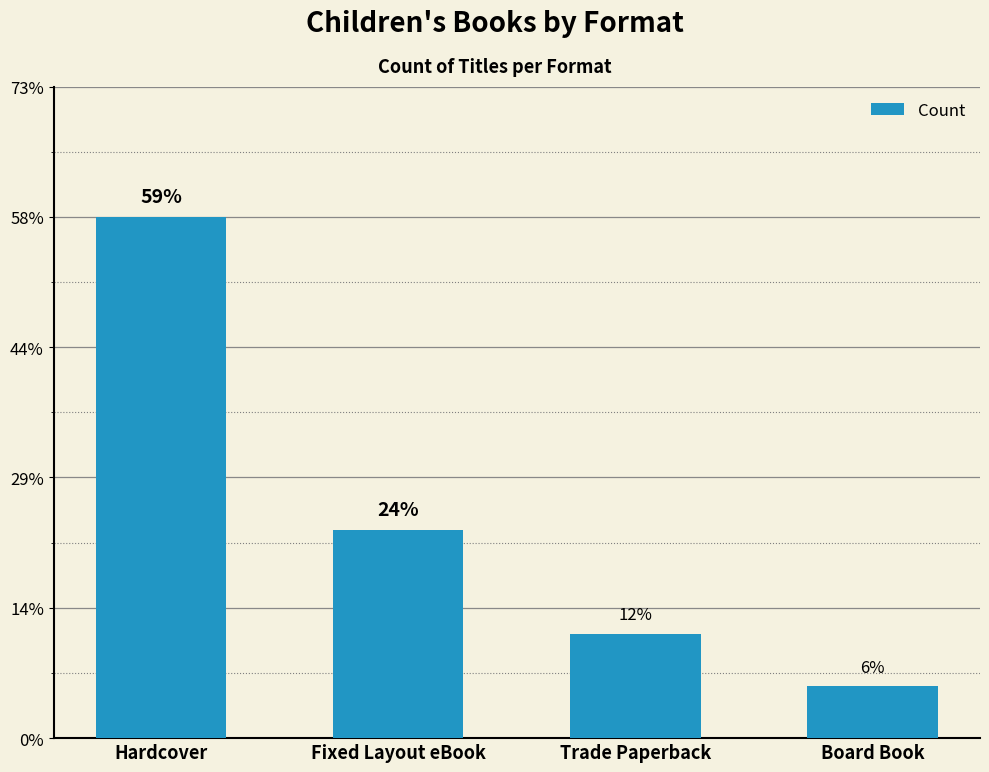

How many distinct data groups are displayed?

1